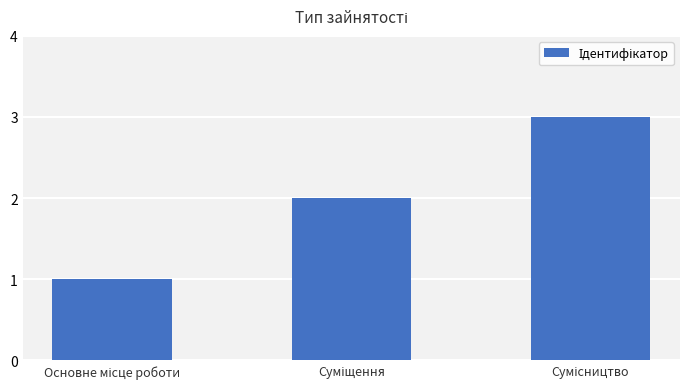

What is the maximum value shown in the chart?

3